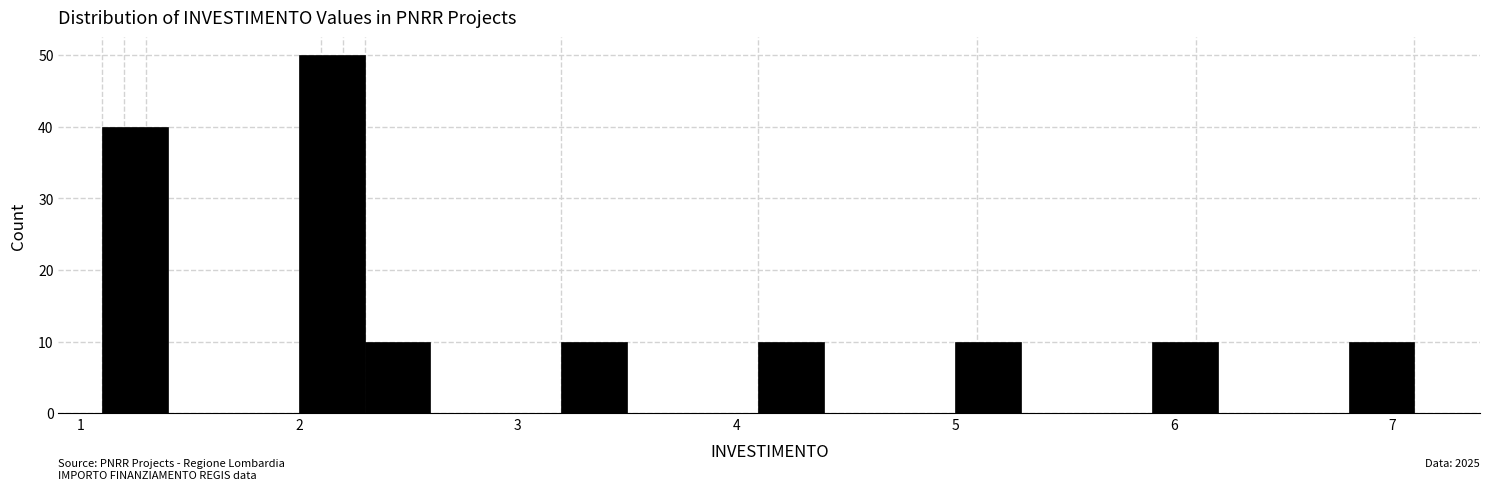

Around what value on the x-axis is the tallest bar? Give the approximate position of its centre, as read against the axis.

2.2